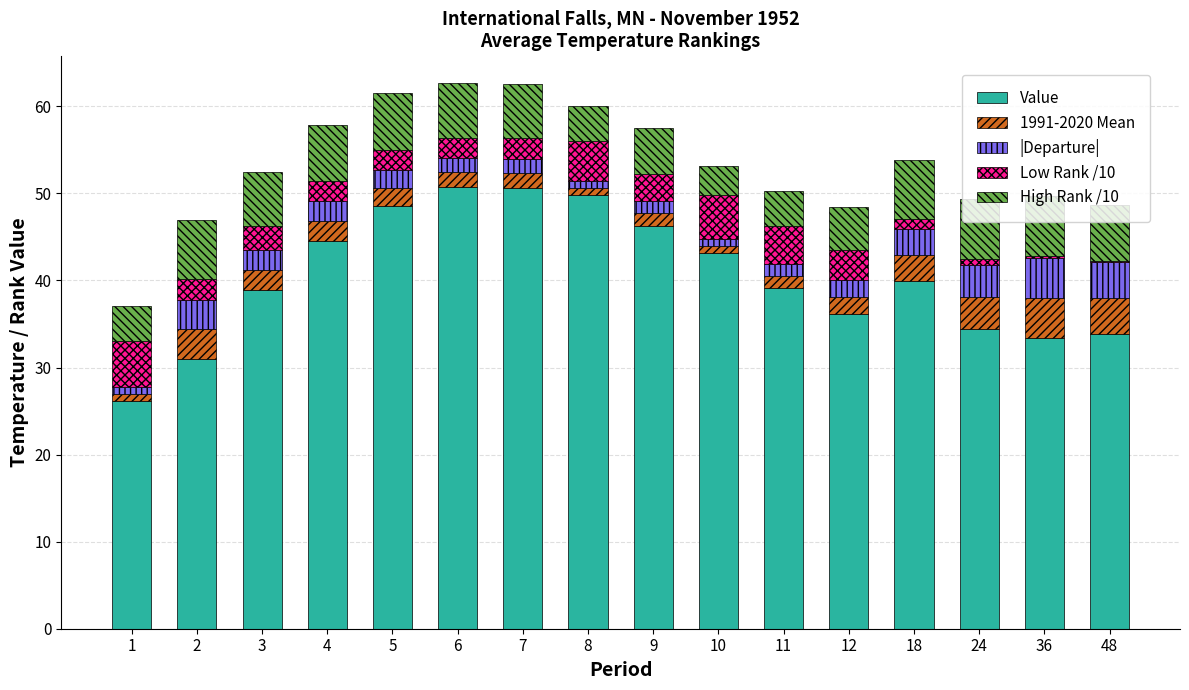

What is the sum of the Value values at 3 and 7?

89.5